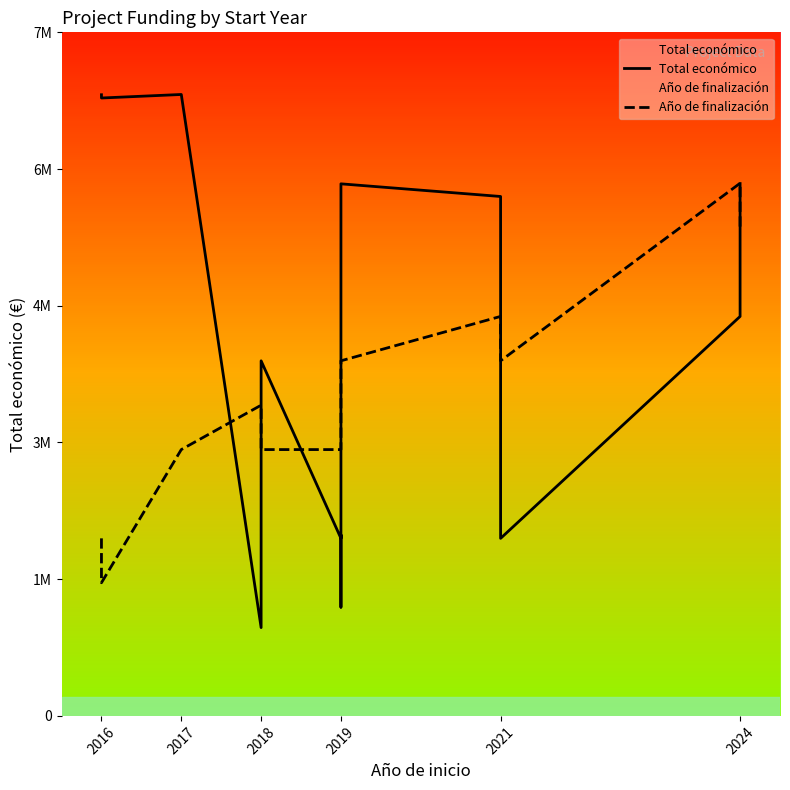

True or false: Año de finalización and Total económico intersect in this chart.

True